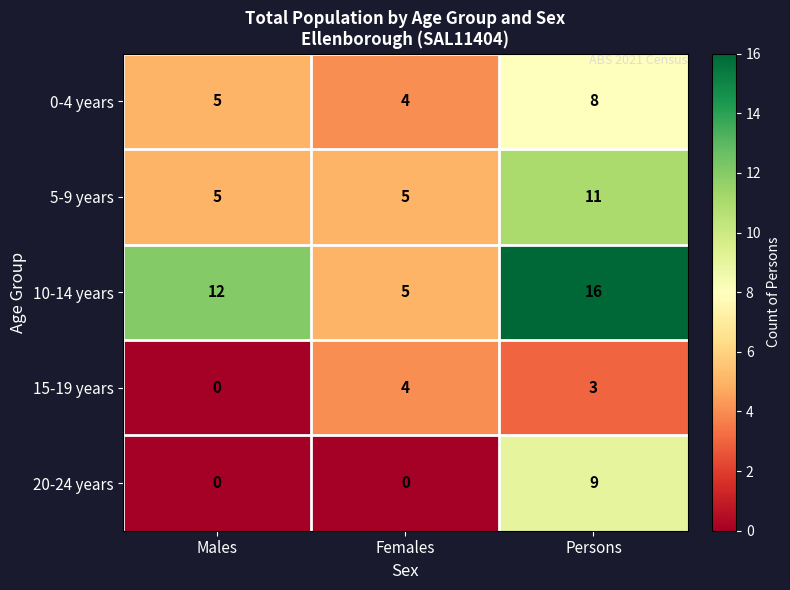

What is the maximum value shown in the chart?

16